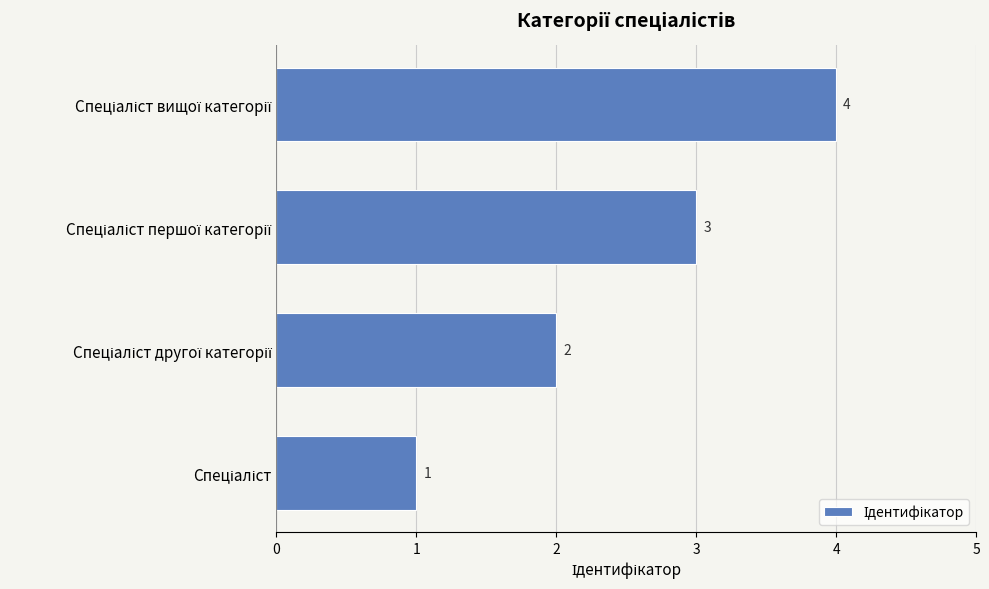

What is the difference between the maximum and minimum values?

3